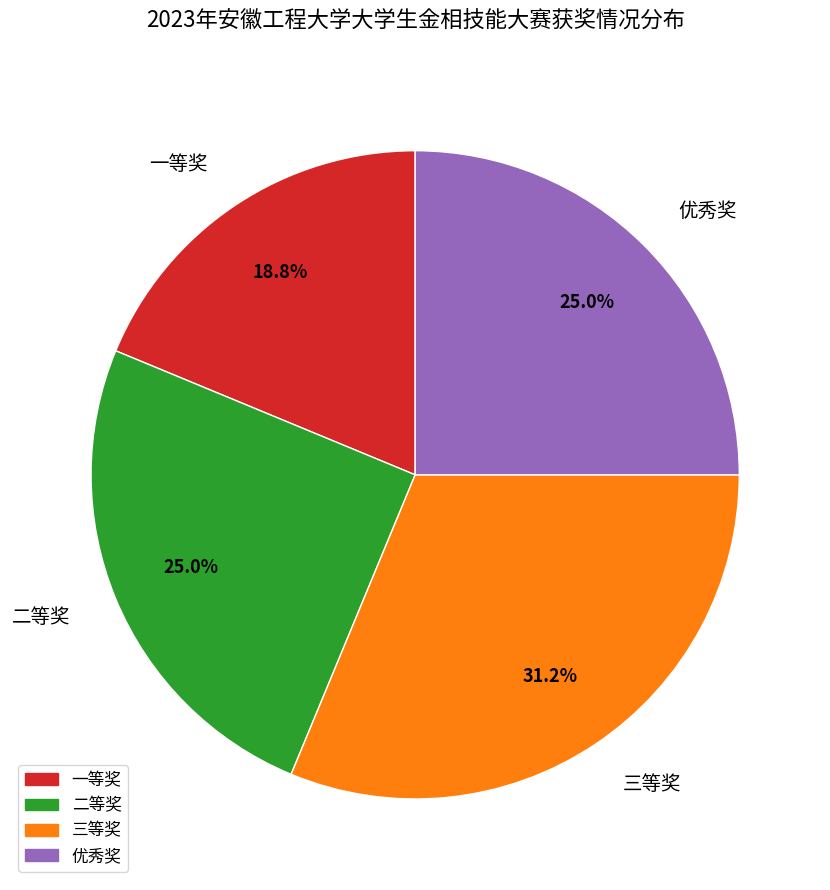

Is there any slice that represents more than half of the pie?

No